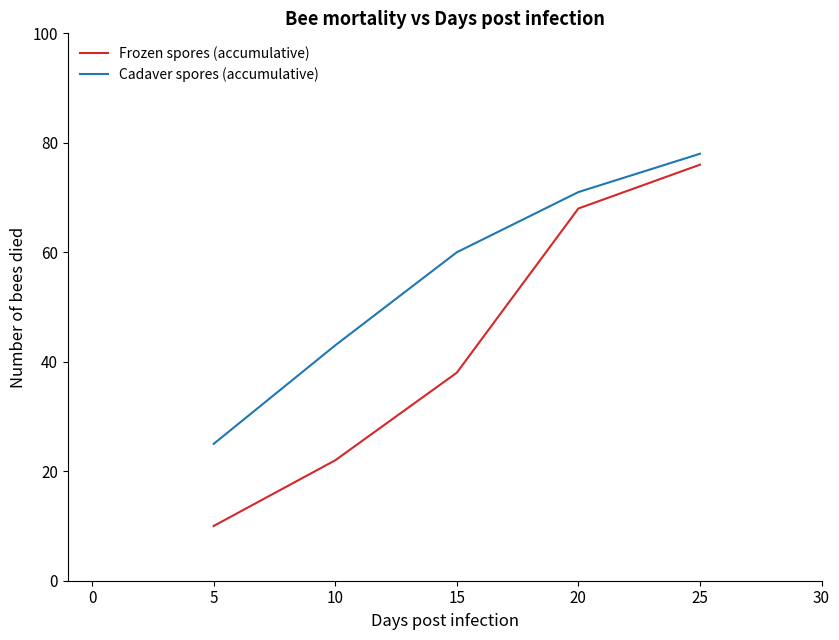

At how many categories does at least one series exceed 36?

4